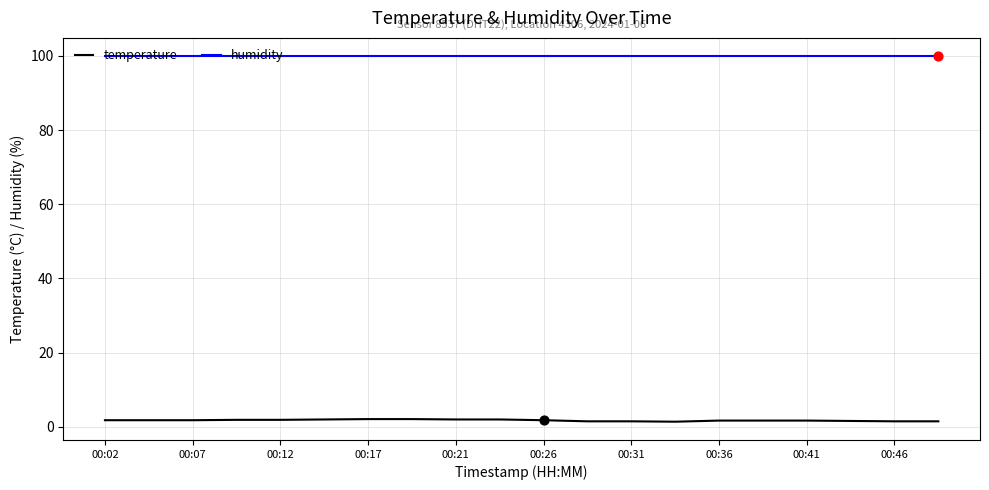

Which series has the largest range (max minus min)?

temperature